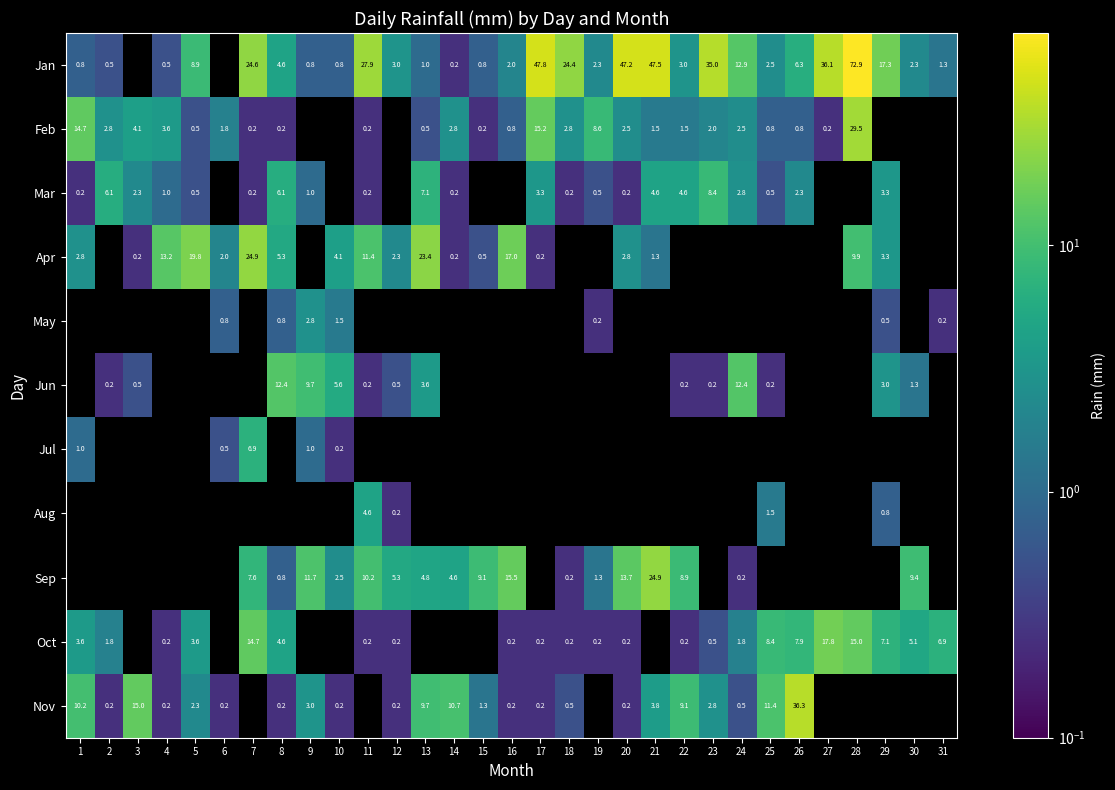

The value of Aug at 11 is 2.9. True or false?

False